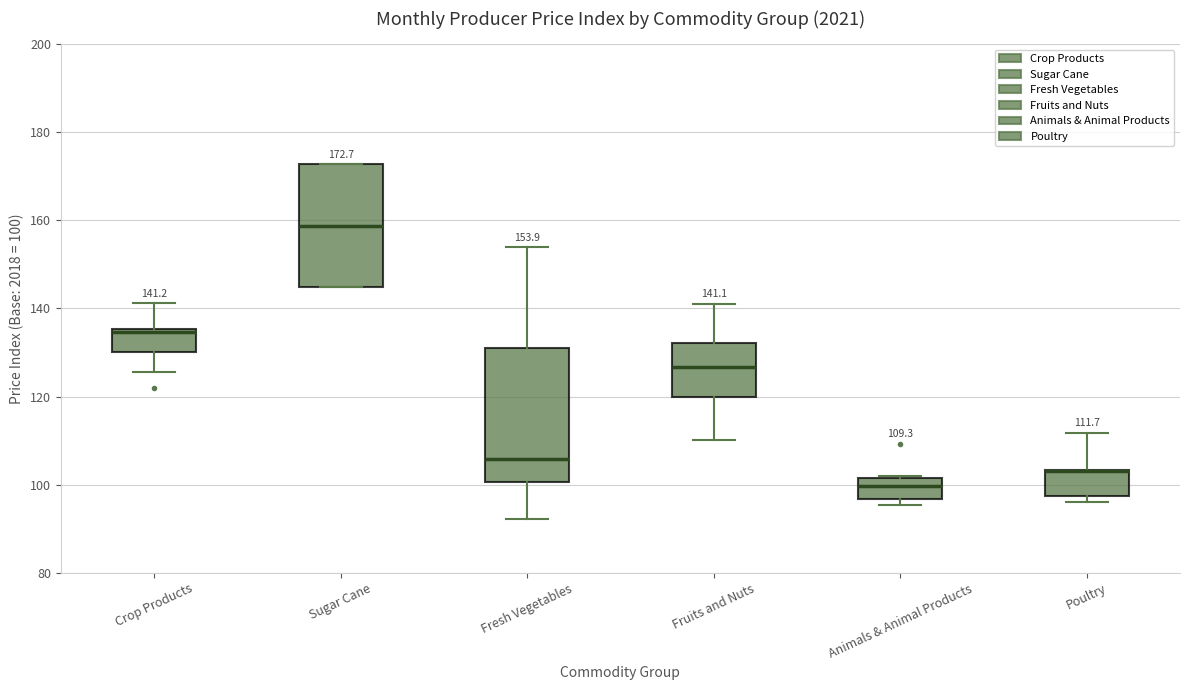

Comparing the boxes themselves (not the whiskers), which one is the tallest?

Fresh Vegetables